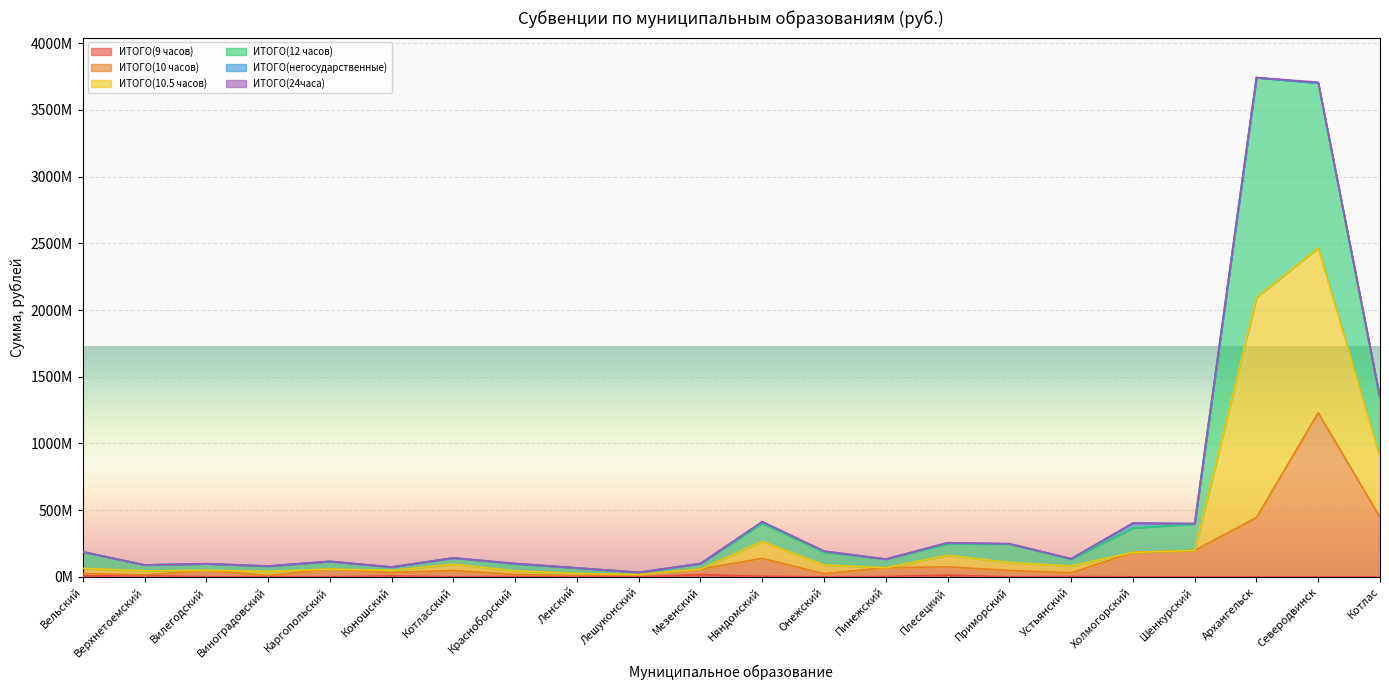

How many values in the ИТОГО(10 часов) series exceed 48888606?

10